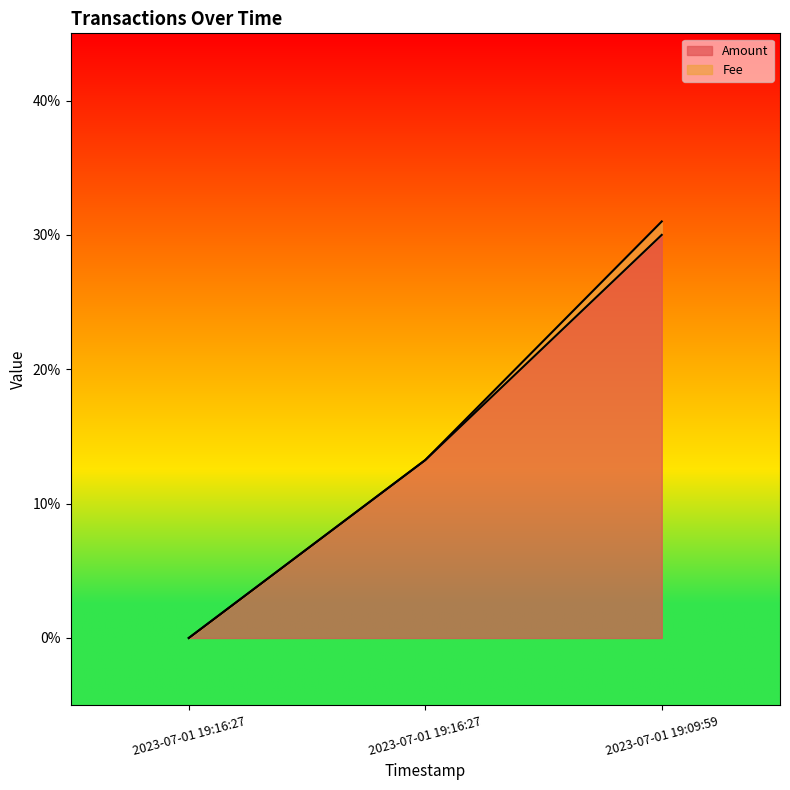

The chart shows a value of 0.0 at 2023-07-01 19:16:27. True or false?

True